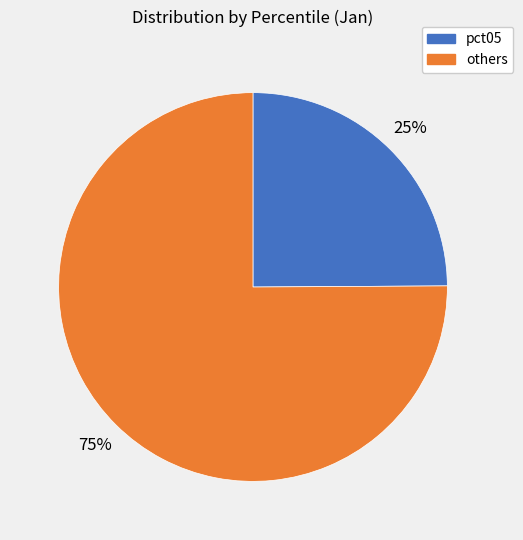

How many slices are in this pie chart?

2